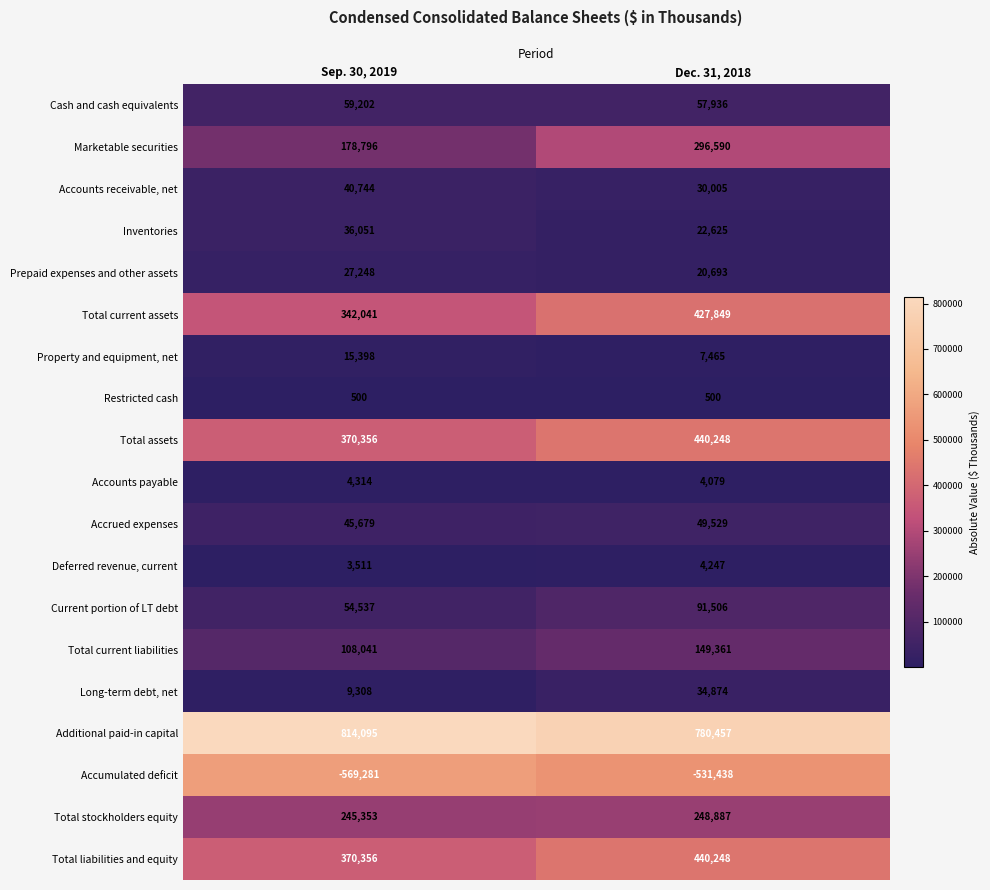

List the labels in order of Current portion of LT debt value, smallest first.

Sep. 30, 2019, Dec. 31, 2018